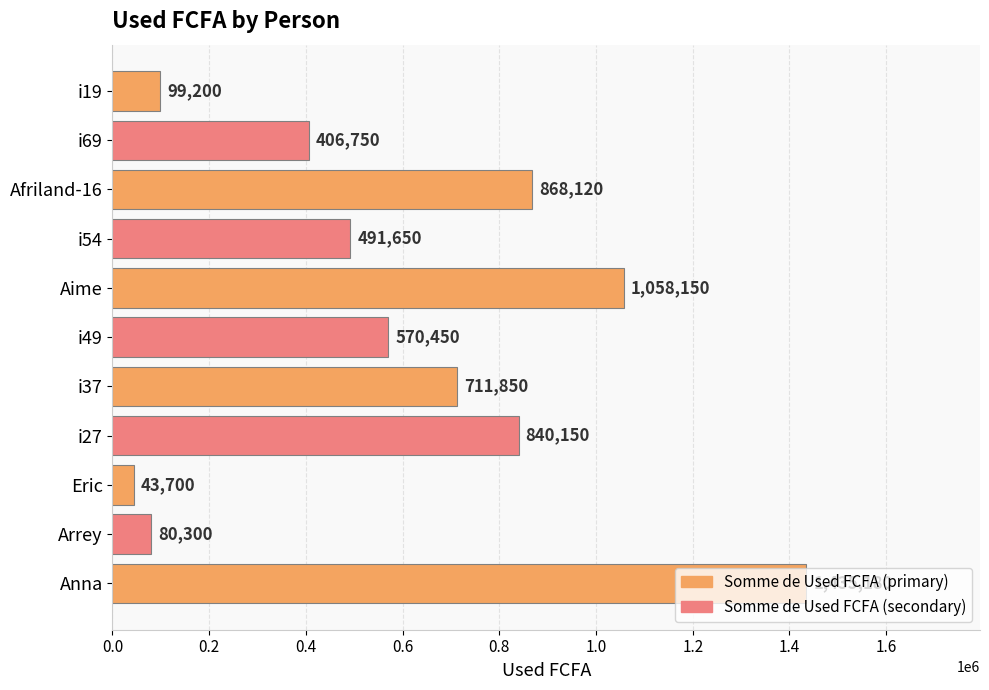

List the labels in order of value, largest first.

Anna, Aime, Afriland-16, i27, i37, i49, i54, i69, i19, Arrey, Eric